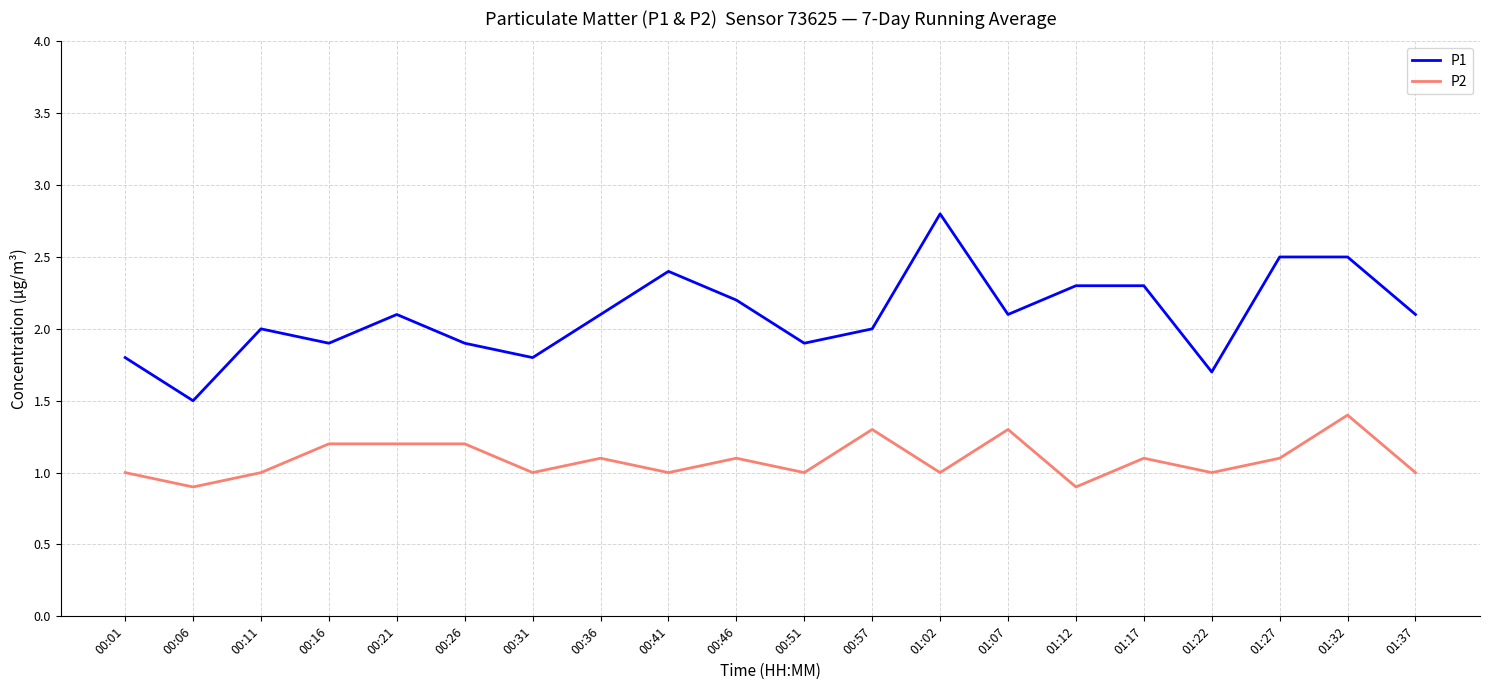

Is this an area chart (filled region under the line)?

No